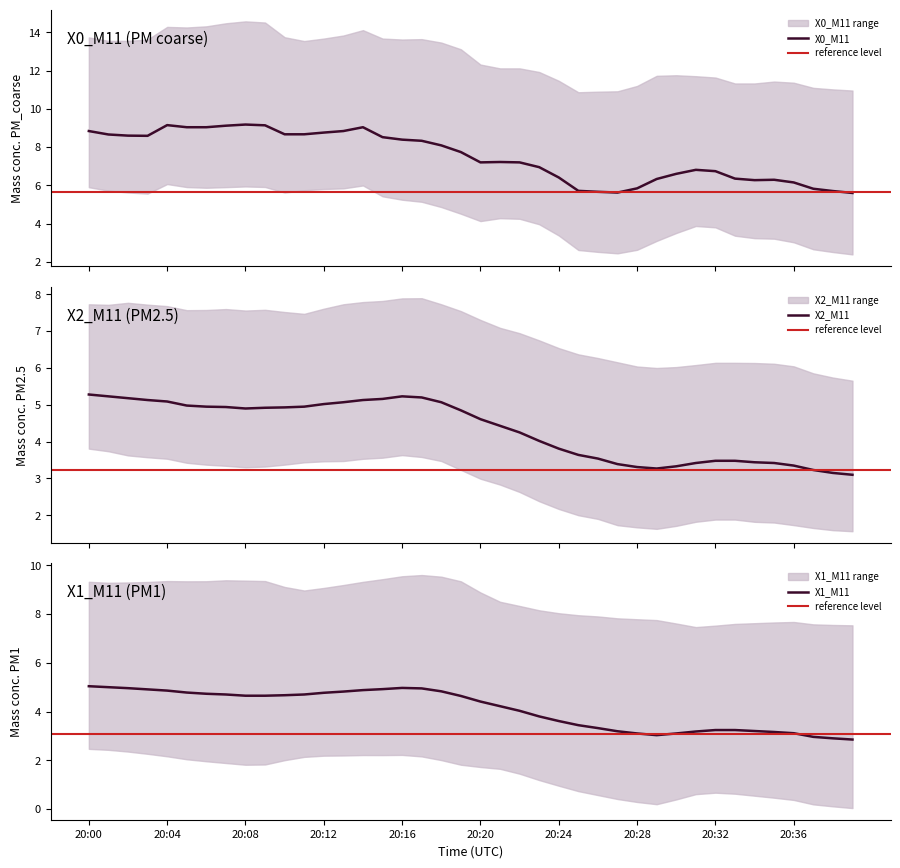

Rank the series by their maximum value, from lowest to highest.

X1_M11, X2_M11, X0_M11